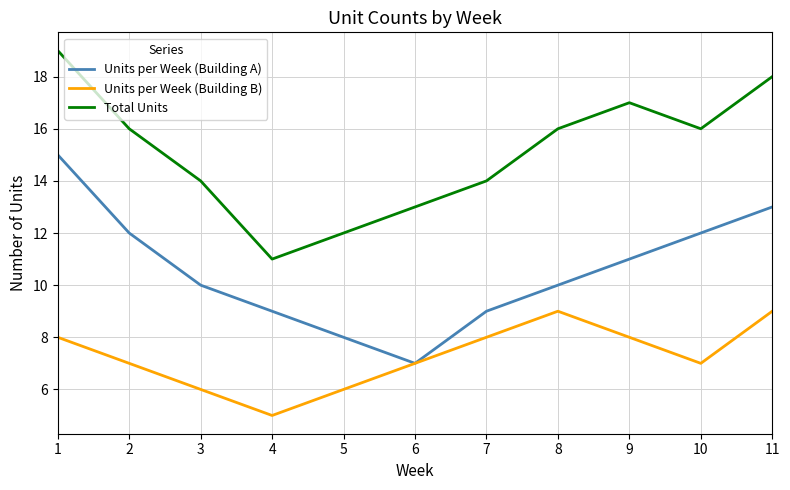

Rank the series by their average value, from highest to lowest.

Total Units, Units per Week (Building A), Units per Week (Building B)